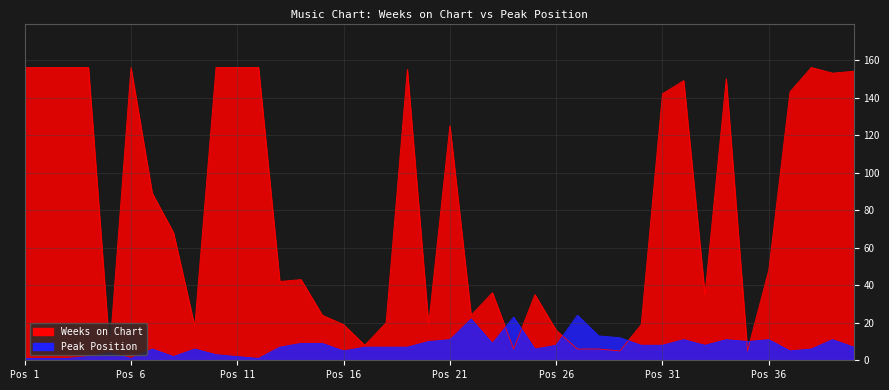

Is it true that Weeks on Chart equals 42 at 13?

True